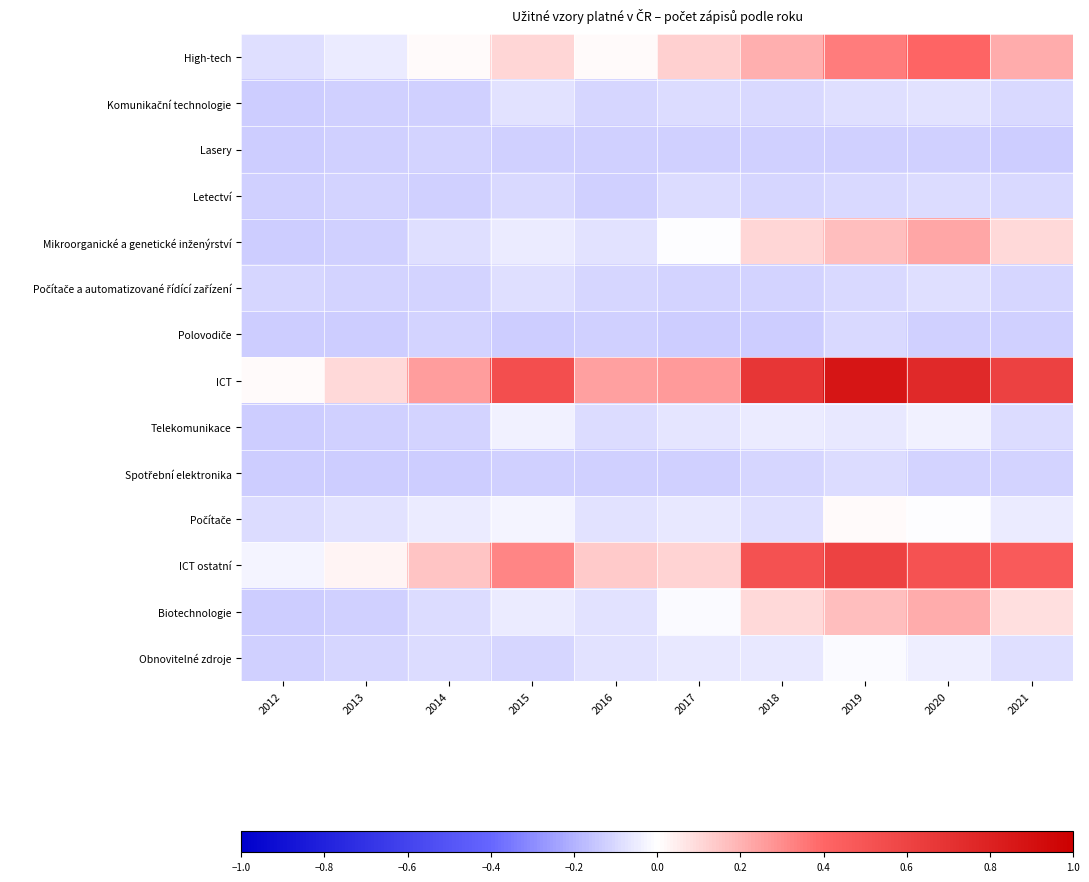

At how many categories does at least one series exceed 0?

10